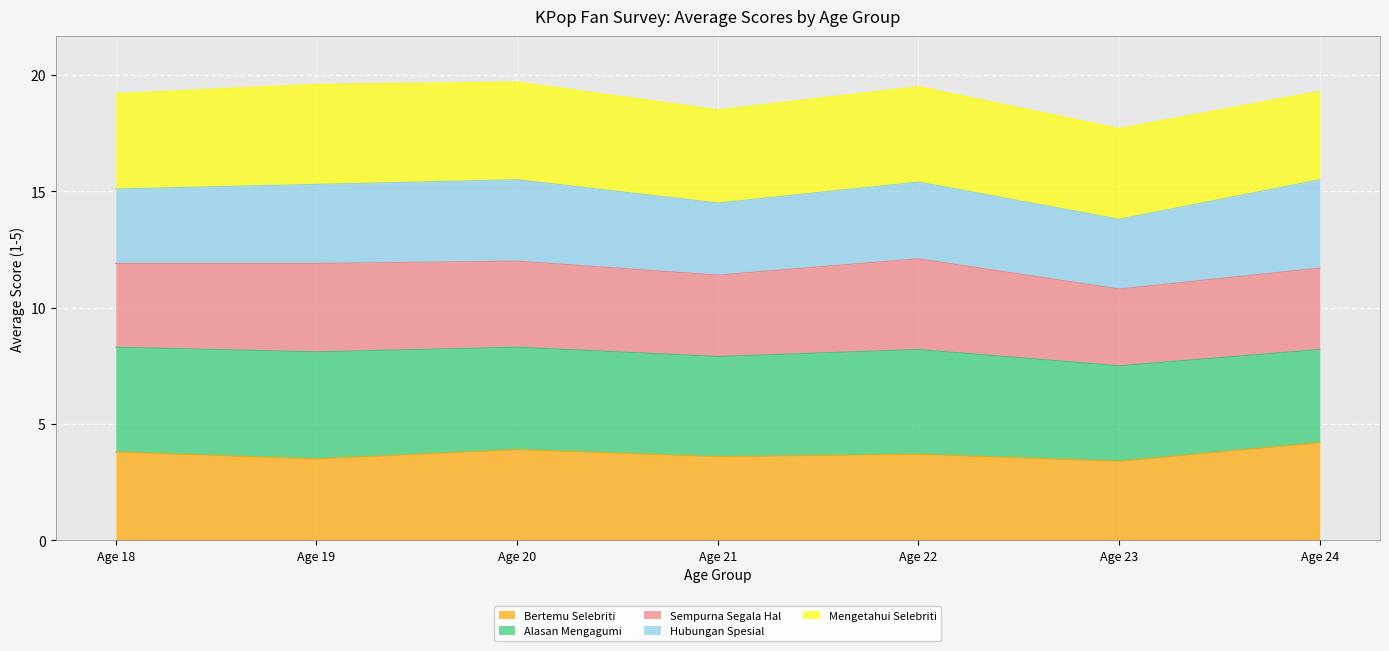

How many data points does each series have?

7